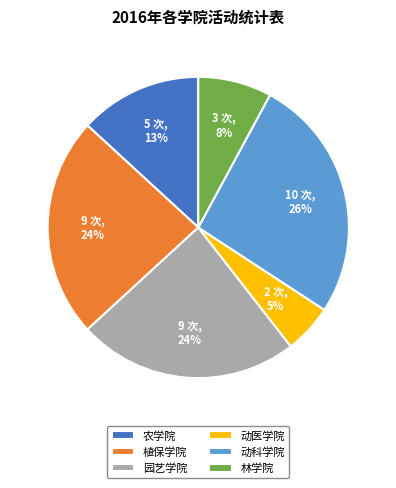

Which has a higher value, 林学院 or 植保学院?

植保学院